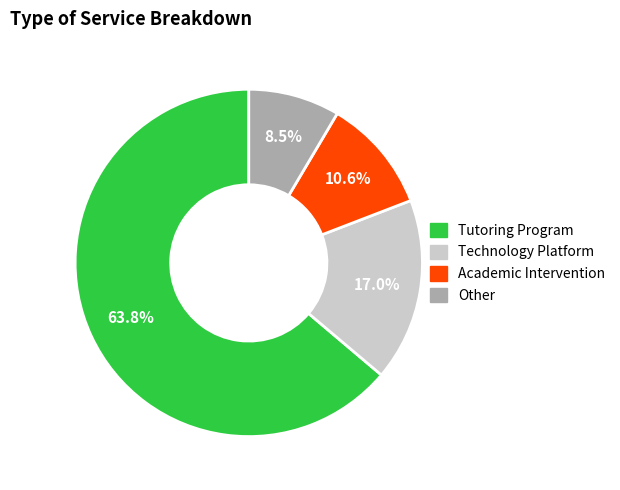

Does Academic Intervention represent more than half of the total?

No